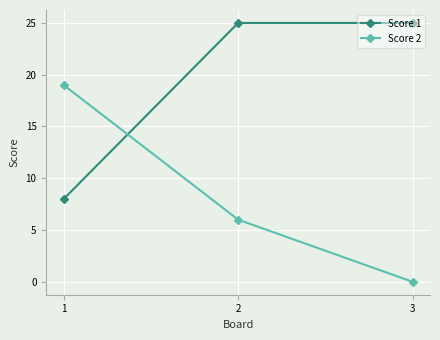

Does the chart display data point markers on the line(s)?

Yes